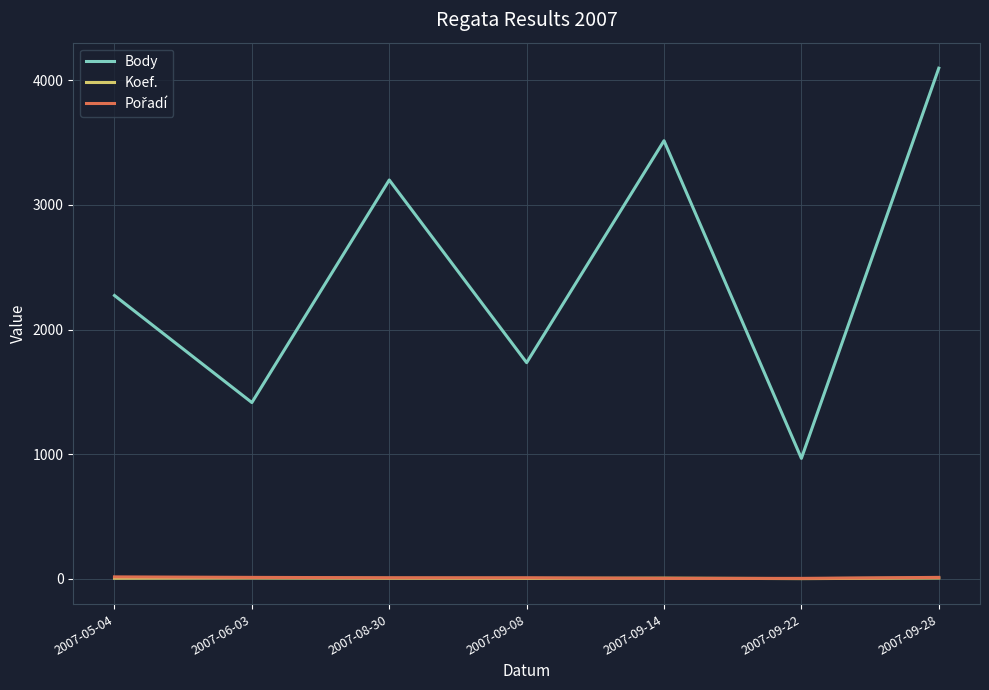

Which series has the largest total across all categories?

Body